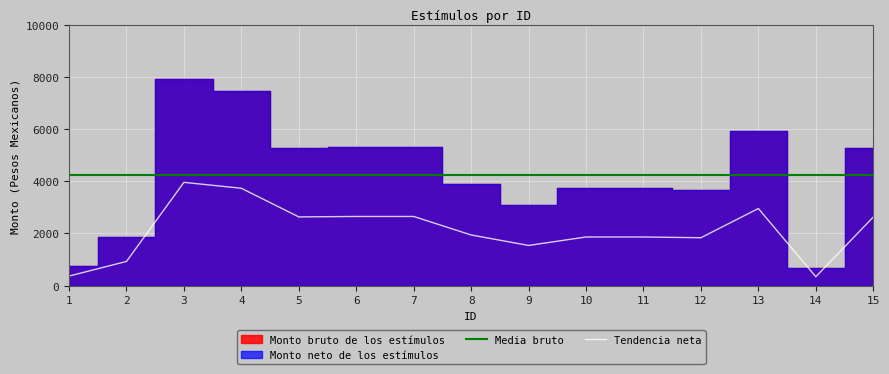

What value does the data have at 9?

1540.2